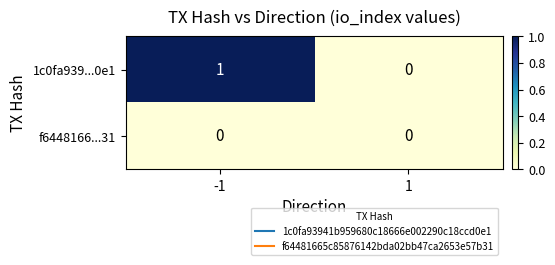

Reading left to right, extract all data points from this chart.

1c0fa939...0e1: -1=1	1=0
f6448166...31: -1=0	1=0